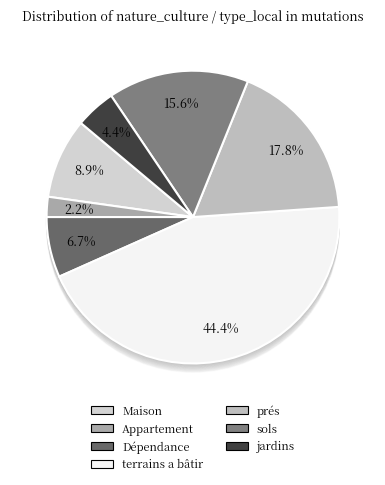

What is the smallest slice in the pie chart?

Appartement